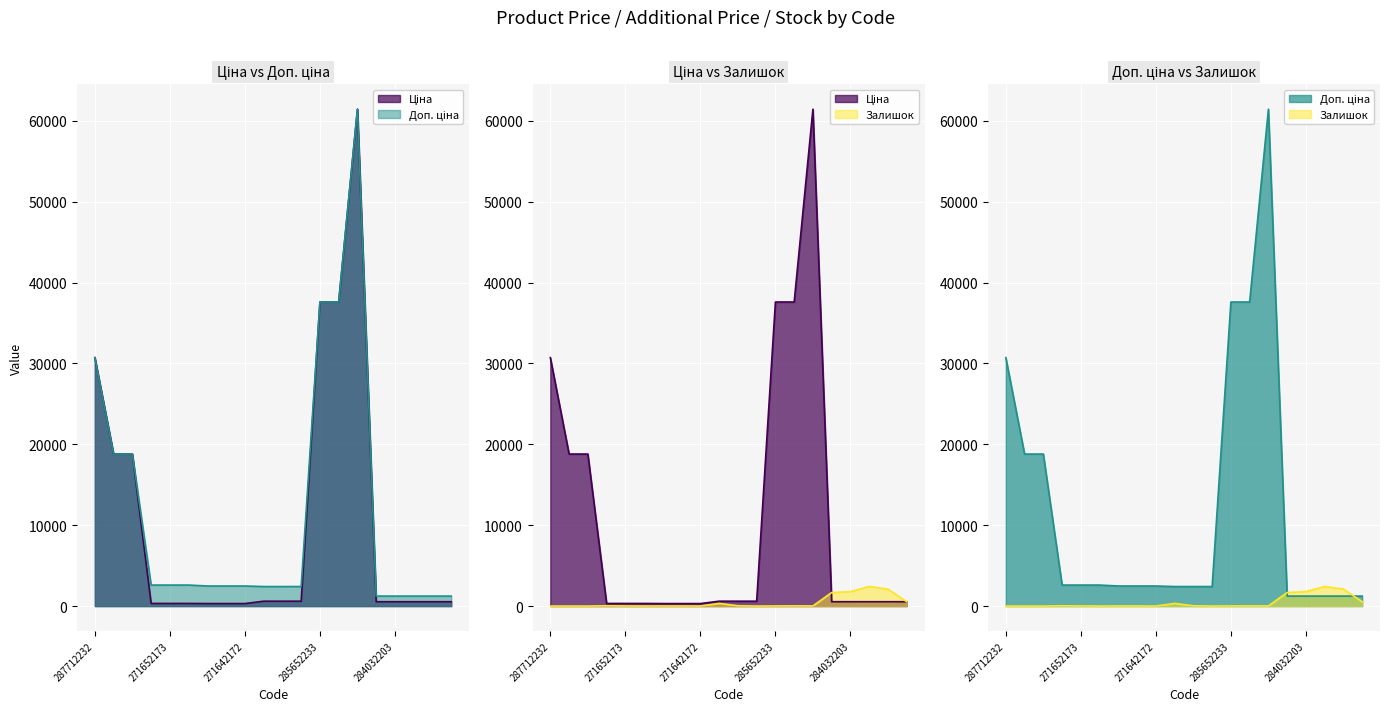

True or false: Доп. ціна line and Залишок line cross at least once.

True